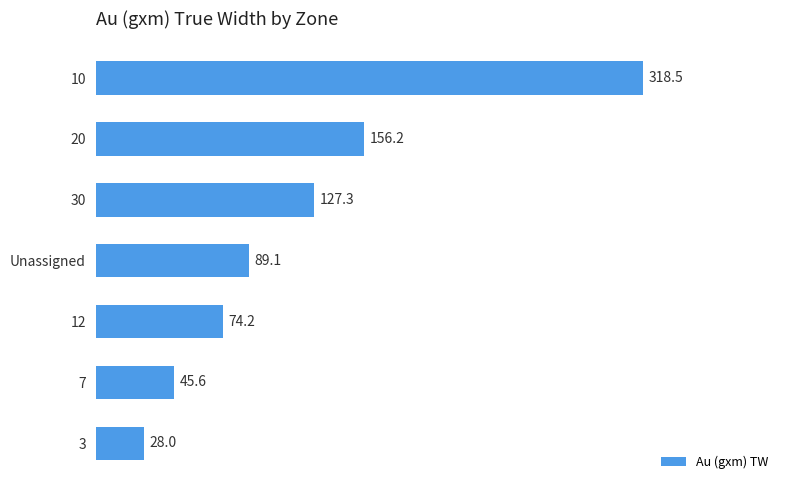

The value at 10 is 420.8. True or false?

False